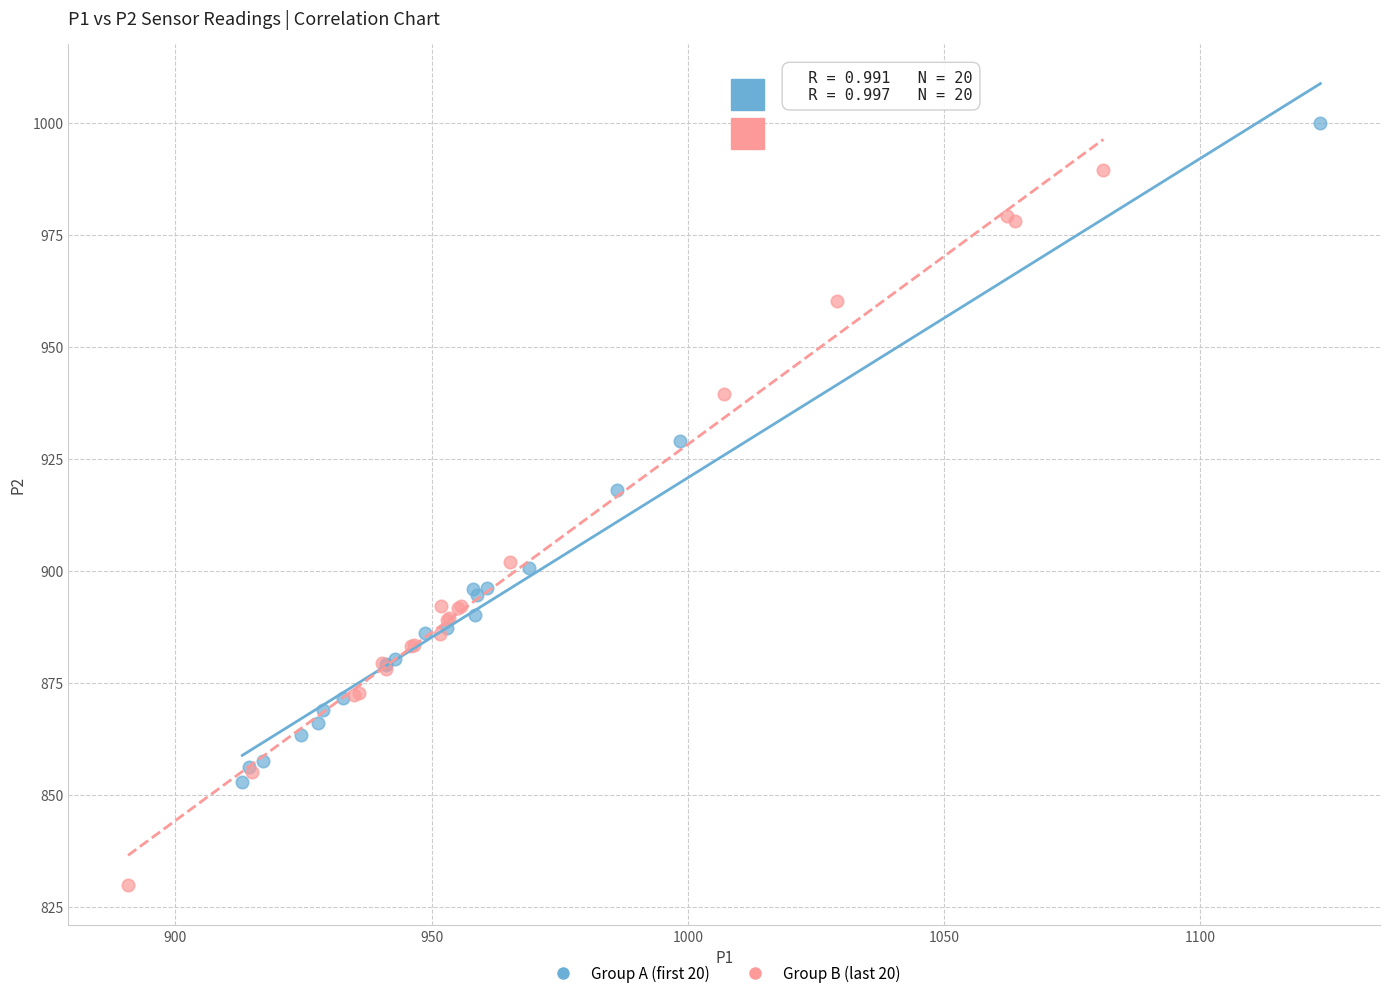

Which series has the widest spread of Y values?

Group B (last 20)